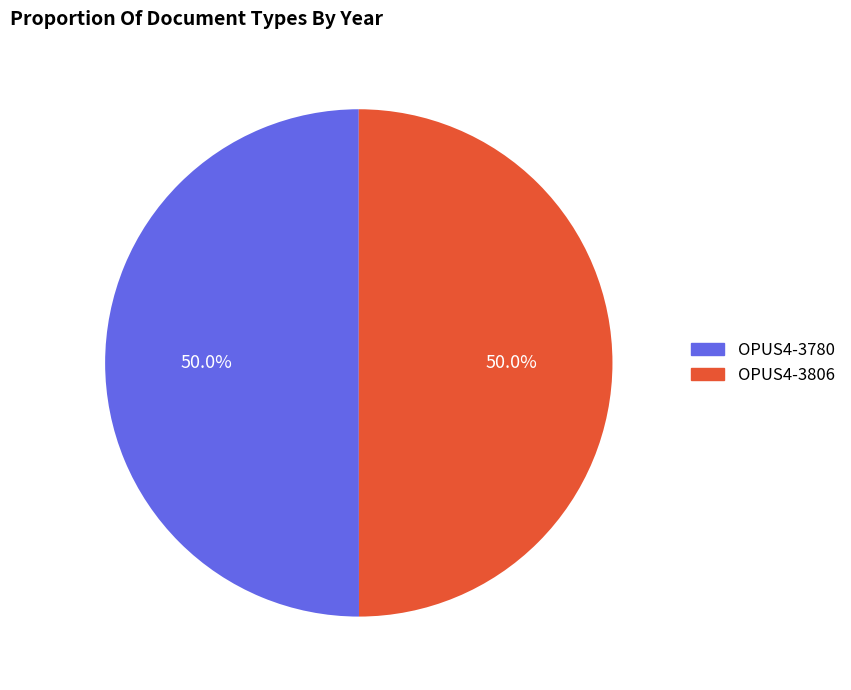

What portion of the pie excludes OPUS4-3780?

50.0%